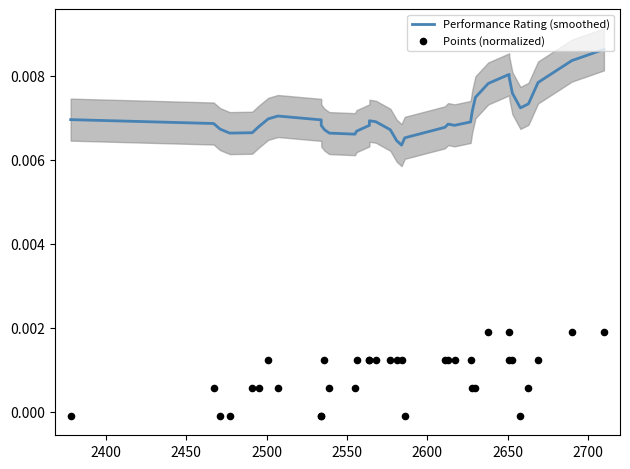

At how many categories does at least one series exceed 0?

36